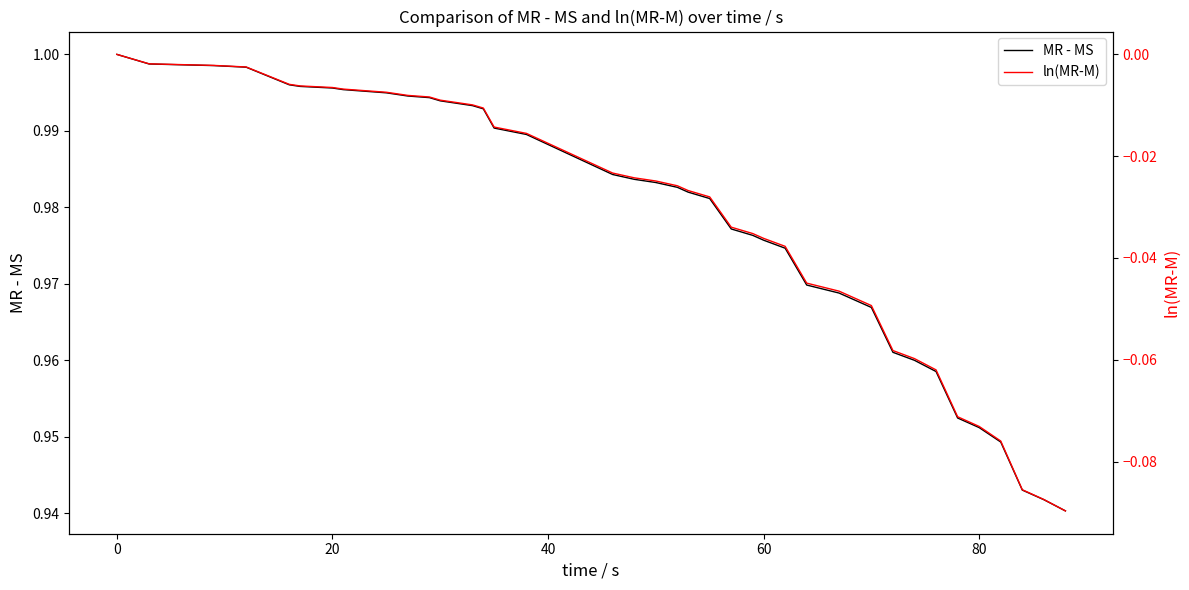

Is it true that MR - MS equals 1.3 at 60?

False